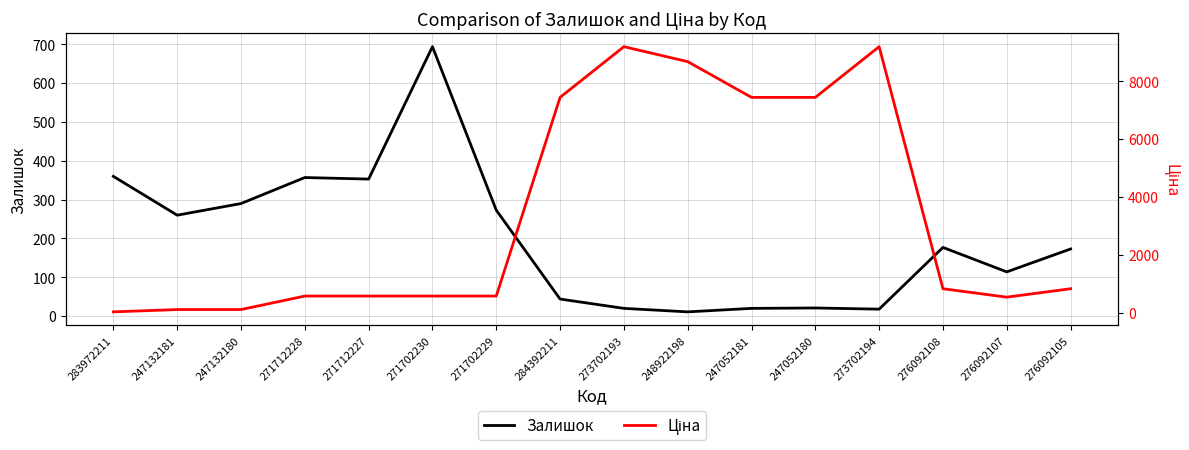

Rank the series at 247132180 from lowest to highest value.

Ціна, Залишок